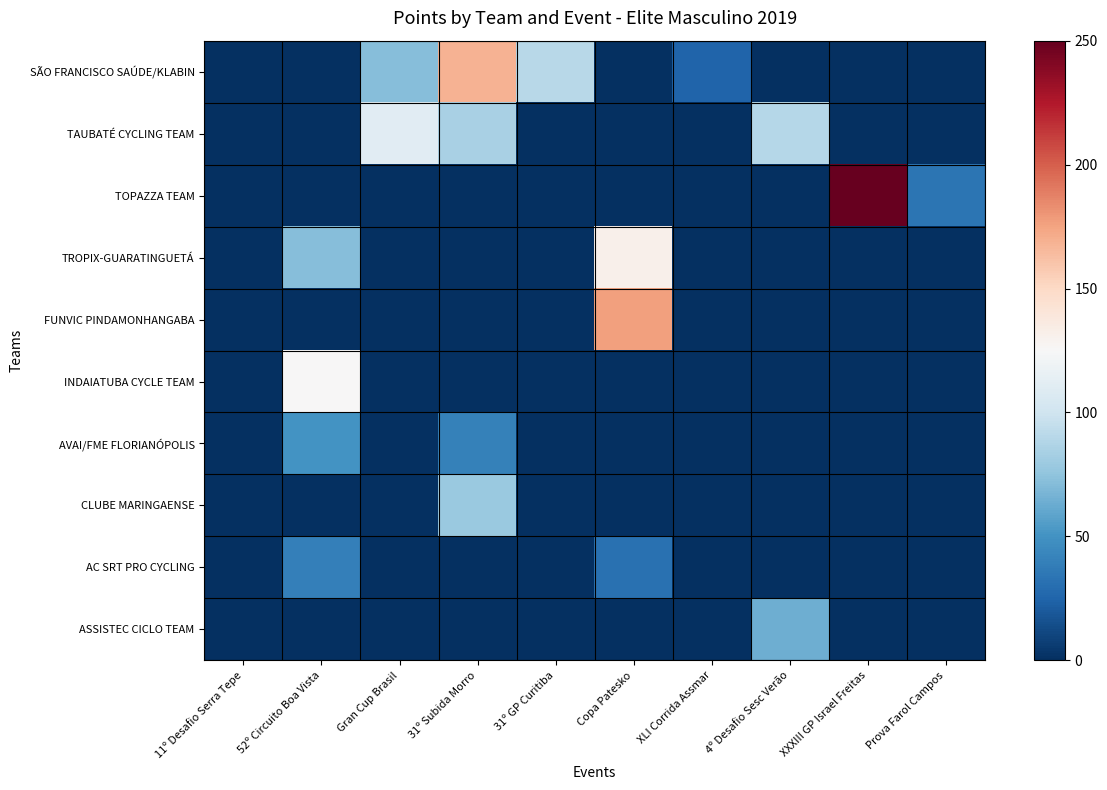

Reading left to right, extract all data points from this chart.

SÃO FRANCISCO SAÚDE/KLABIN: 11º Desafio Serra Tepe=0	52º Circuito Boa Vista=0	Gran Cup Brasil=72	31º Subida Morro=168	31º GP Curitiba=90	Copa Patesko=0	XLI Corrida Assmar=25	4º Desafio Sesc Verão=0	XXXIII GP Israel Freitas=0	Prova Farol Campos=0
TAUBATÉ CYCLING TEAM: 11º Desafio Serra Tepe=0	52º Circuito Boa Vista=0	Gran Cup Brasil=111	31º Subida Morro=84	31º GP Curitiba=0	Copa Patesko=0	XLI Corrida Assmar=0	4º Desafio Sesc Verão=89	XXXIII GP Israel Freitas=0	Prova Farol Campos=0
TOPAZZA TEAM: 11º Desafio Serra Tepe=0	52º Circuito Boa Vista=0	Gran Cup Brasil=0	31º Subida Morro=0	31º GP Curitiba=0	Copa Patesko=0	XLI Corrida Assmar=0	4º Desafio Sesc Verão=0	XXXIII GP Israel Freitas=250	Prova Farol Campos=34
TROPIX-GUARATINGUETÁ: 11º Desafio Serra Tepe=0	52º Circuito Boa Vista=72	Gran Cup Brasil=0	31º Subida Morro=0	31º GP Curitiba=0	Copa Patesko=131	XLI Corrida Assmar=0	4º Desafio Sesc Verão=0	XXXIII GP Israel Freitas=0	Prova Farol Campos=0
FUNVIC PINDAMONHANGABA: 11º Desafio Serra Tepe=0	52º Circuito Boa Vista=0	Gran Cup Brasil=0	31º Subida Morro=0	31º GP Curitiba=0	Copa Patesko=176	XLI Corrida Assmar=0	4º Desafio Sesc Verão=0	XXXIII GP Israel Freitas=0	Prova Farol Campos=0
INDAIATUBA CYCLE TEAM: 11º Desafio Serra Tepe=0	52º Circuito Boa Vista=125	Gran Cup Brasil=0	31º Subida Morro=0	31º GP Curitiba=0	Copa Patesko=0	XLI Corrida Assmar=0	4º Desafio Sesc Verão=0	XXXIII GP Israel Freitas=0	Prova Farol Campos=0
AVAI/FME FLORIANÓPOLIS: 11º Desafio Serra Tepe=0	52º Circuito Boa Vista=50	Gran Cup Brasil=0	31º Subida Morro=41	31º GP Curitiba=0	Copa Patesko=0	XLI Corrida Assmar=0	4º Desafio Sesc Verão=0	XXXIII GP Israel Freitas=0	Prova Farol Campos=0
CLUBE MARINGAENSE: 11º Desafio Serra Tepe=0	52º Circuito Boa Vista=0	Gran Cup Brasil=0	31º Subida Morro=79	31º GP Curitiba=0	Copa Patesko=0	XLI Corrida Assmar=0	4º Desafio Sesc Verão=0	XXXIII GP Israel Freitas=0	Prova Farol Campos=0
AC SRT PRO CYCLING: 11º Desafio Serra Tepe=0	52º Circuito Boa Vista=40	Gran Cup Brasil=0	31º Subida Morro=0	31º GP Curitiba=0	Copa Patesko=32	XLI Corrida Assmar=0	4º Desafio Sesc Verão=0	XXXIII GP Israel Freitas=0	Prova Farol Campos=0
ASSISTEC CICLO TEAM: 11º Desafio Serra Tepe=0	52º Circuito Boa Vista=0	Gran Cup Brasil=0	31º Subida Morro=0	31º GP Curitiba=0	Copa Patesko=0	XLI Corrida Assmar=0	4º Desafio Sesc Verão=64	XXXIII GP Israel Freitas=0	Prova Farol Campos=0